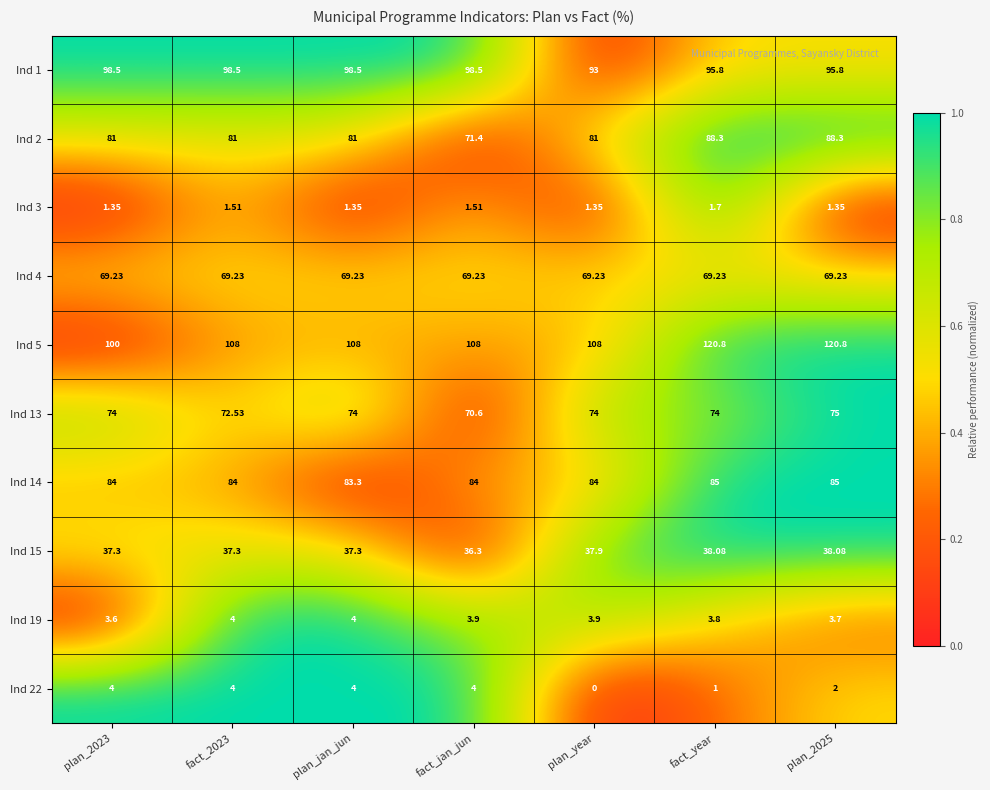

Between fact_2023 and fact_jan_jun, which series saw the biggest shift?

Ind 2